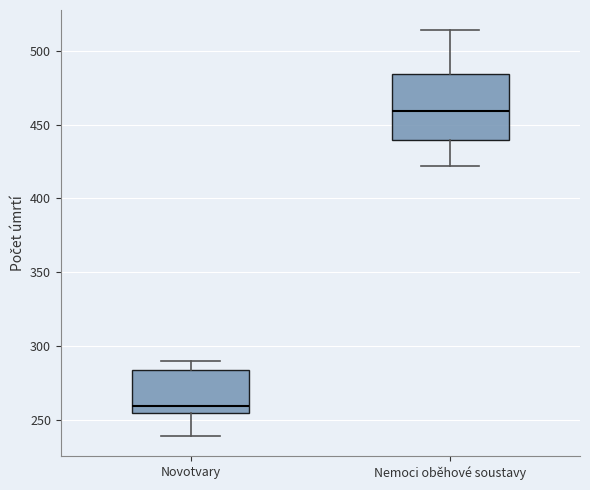

Reading left to right, transcribe this box plot: for each box, give where its median line is, the range the box spans, and where its two whiskers end, as read against the y-axis. The values are not printed on the chart, so give them approximately, as read against the axis.

Novotvary: median 260, box 255 to 285, whiskers 240 to 290
Nemoci oběhové soustavy: median 460, box 440 to 485, whiskers 420 to 515